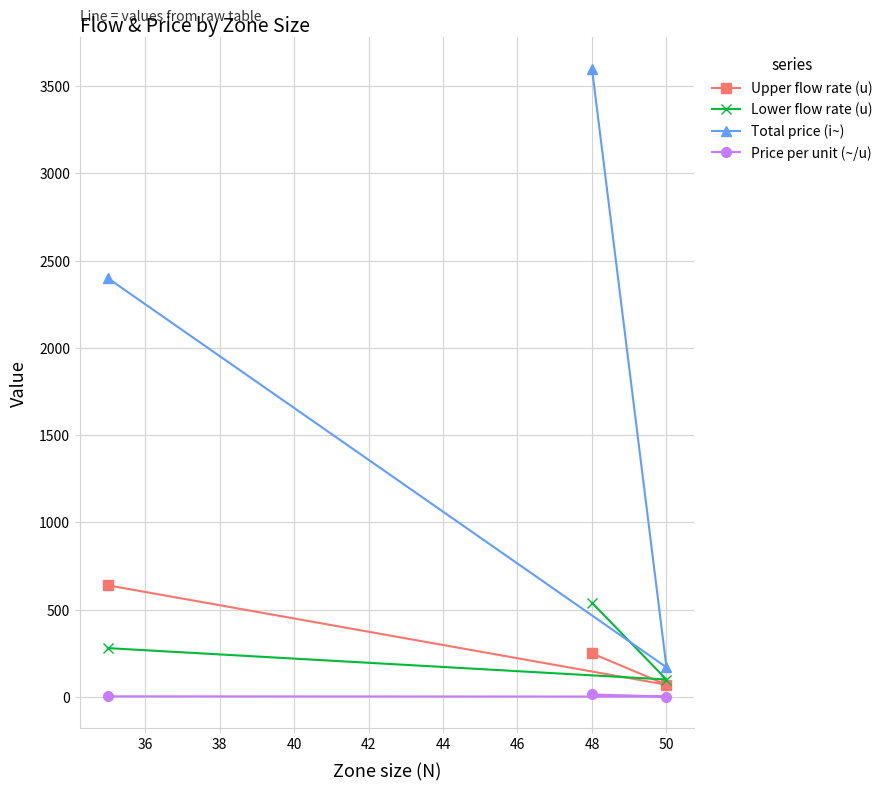

What is the lowest value of the Total price (i~) series?

170.0